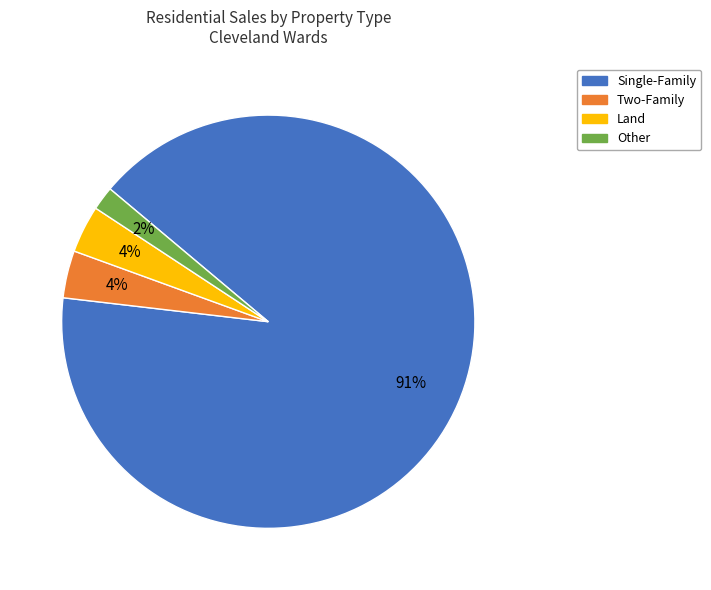

Combined, do Single-Family and Two-Family account for over 50%?

Yes